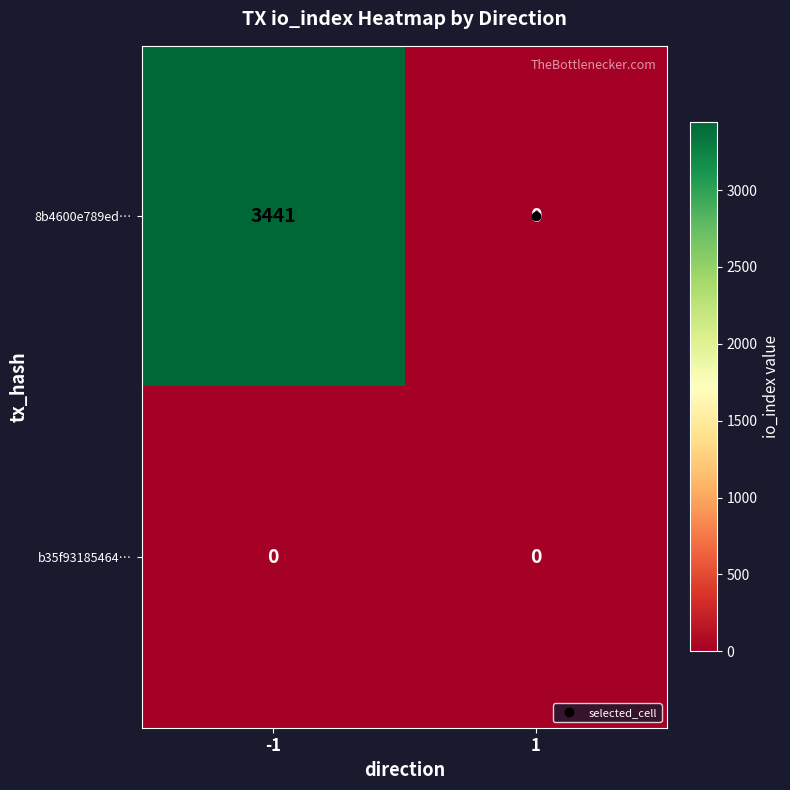

At how many categories does at least one series exceed 1743?

1